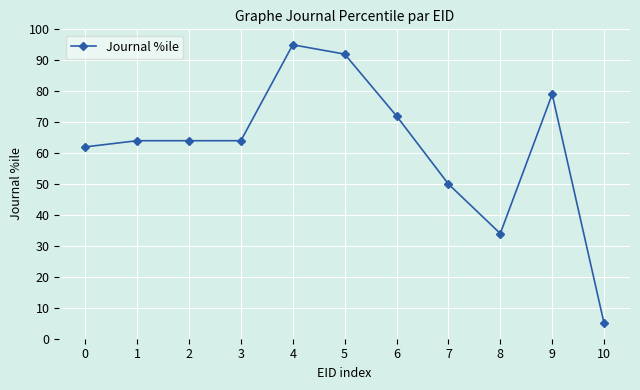

What is the difference between the maximum and minimum values?

90